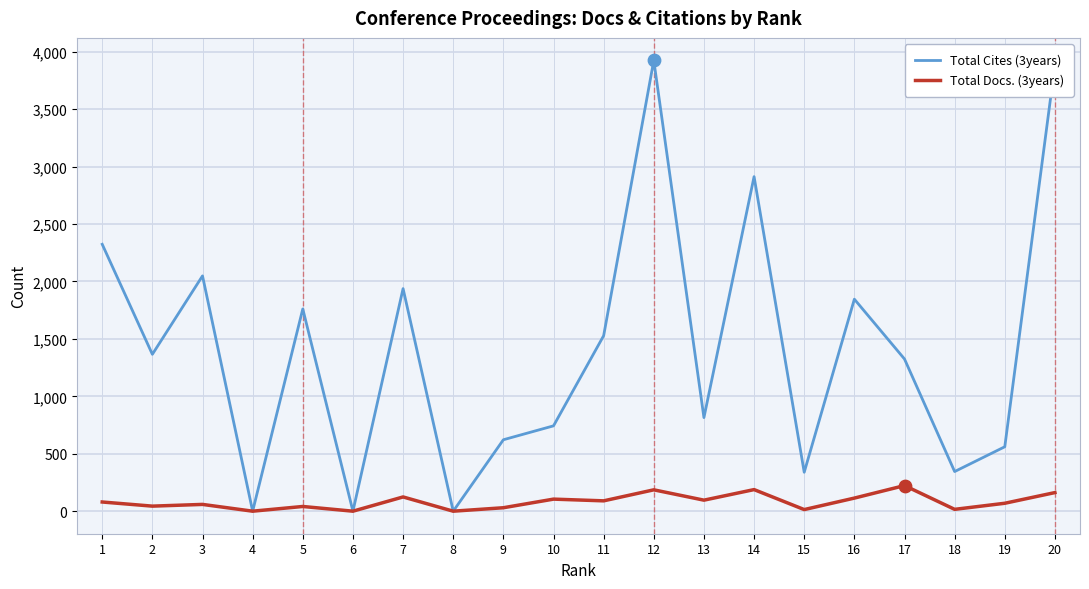

What are all the series names shown in the legend?

Total Cites (3years), Total Docs. (3years)